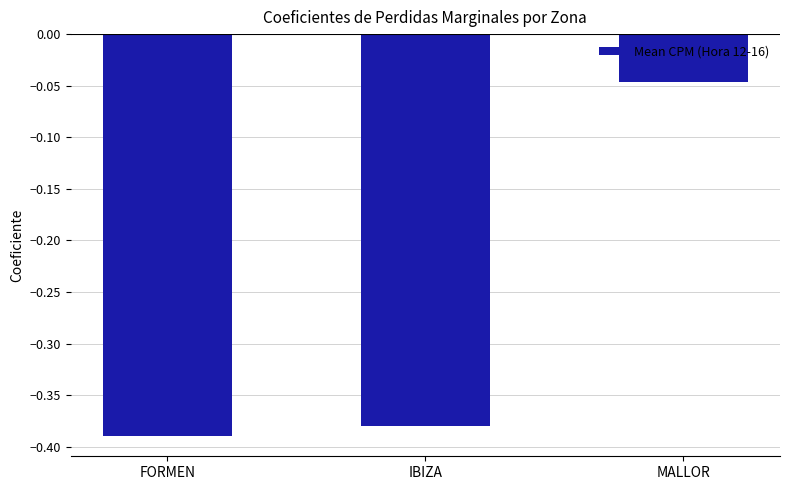

Between MALLOR and FORMEN, which is larger?

MALLOR